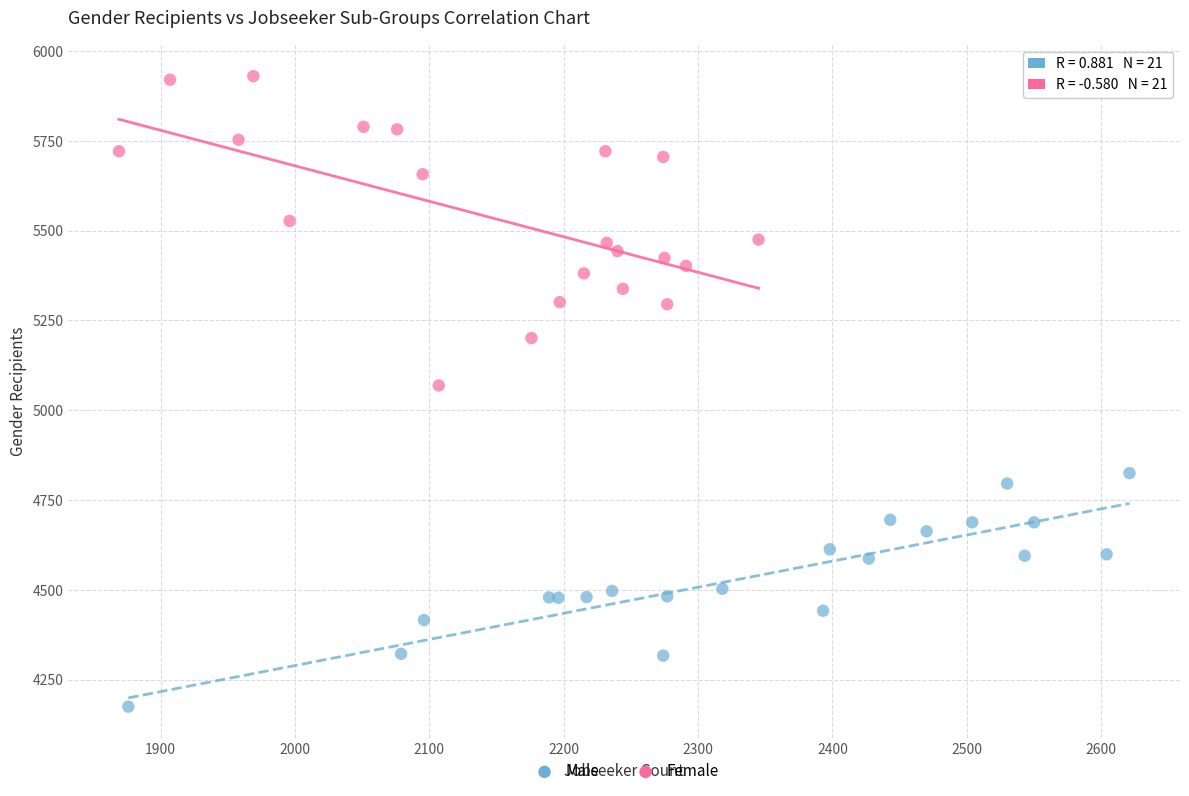

Which series contains the highest Y value?

Female